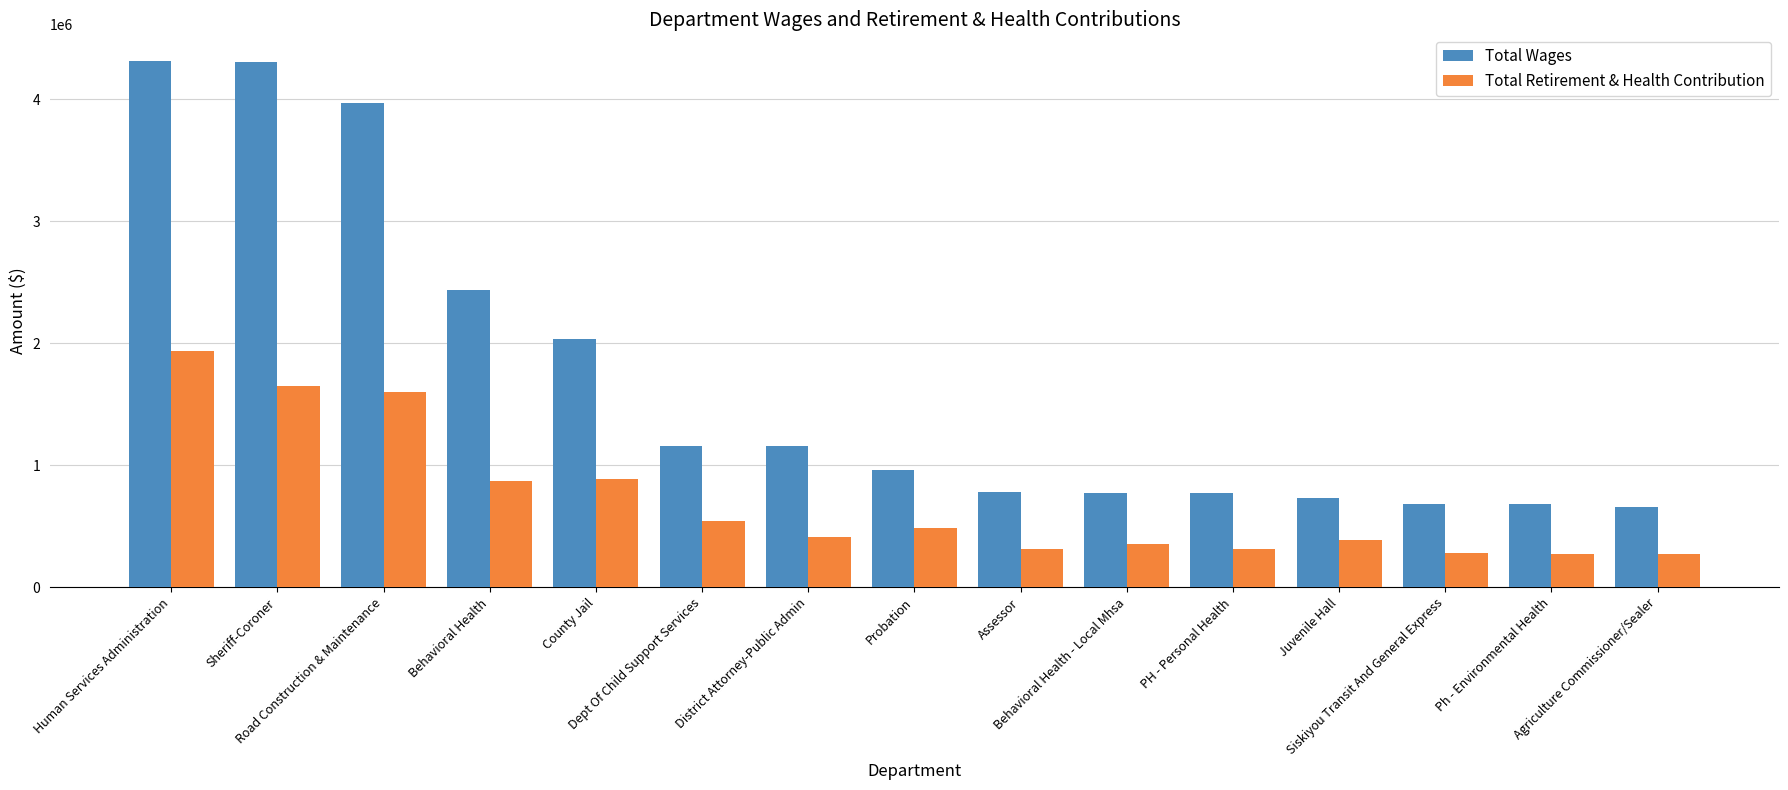

What is the difference between the Total Wages values at District Attorney-Public Admin and County Jail?

882995.0